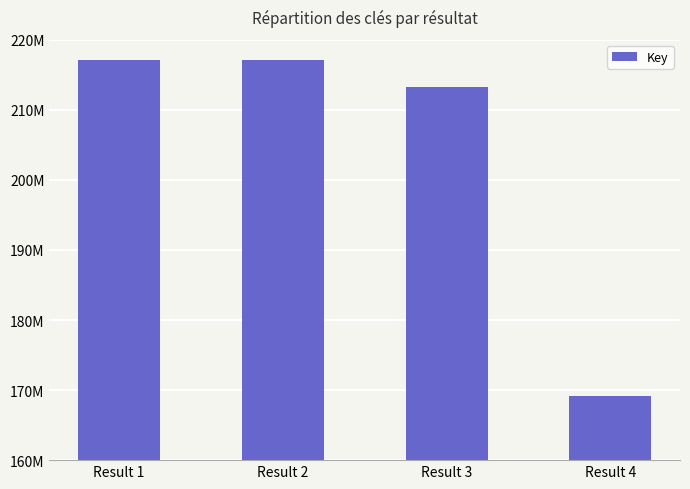

Where is the data nearest to the value 193111176?

Result 3